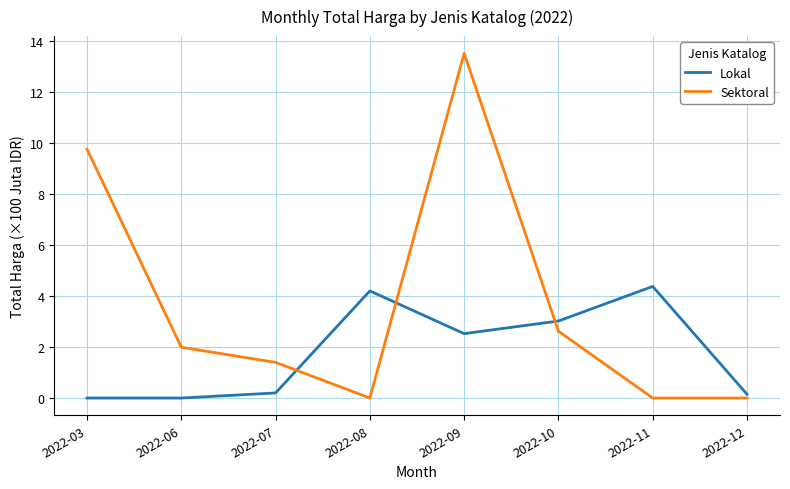

The value of Sektoral at 2022-09 is 13.5. True or false?

True